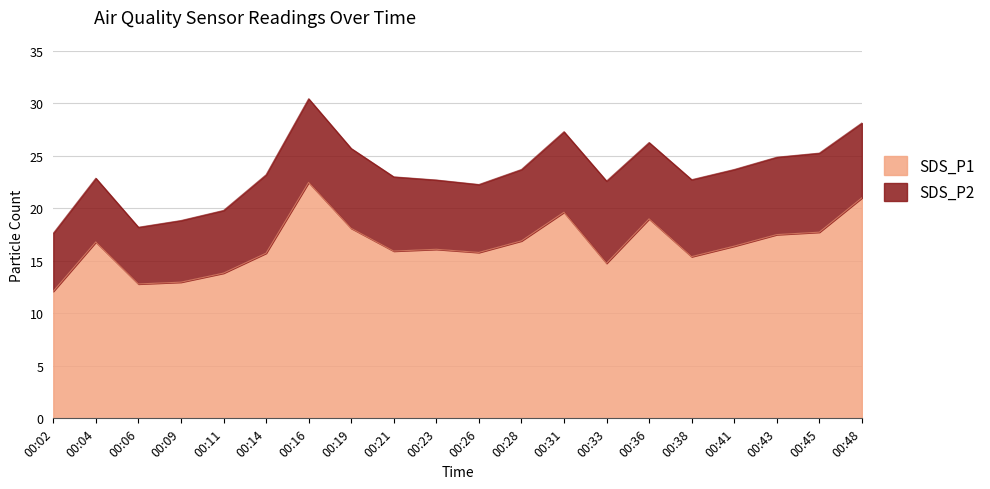

How many values exceed 16?

11